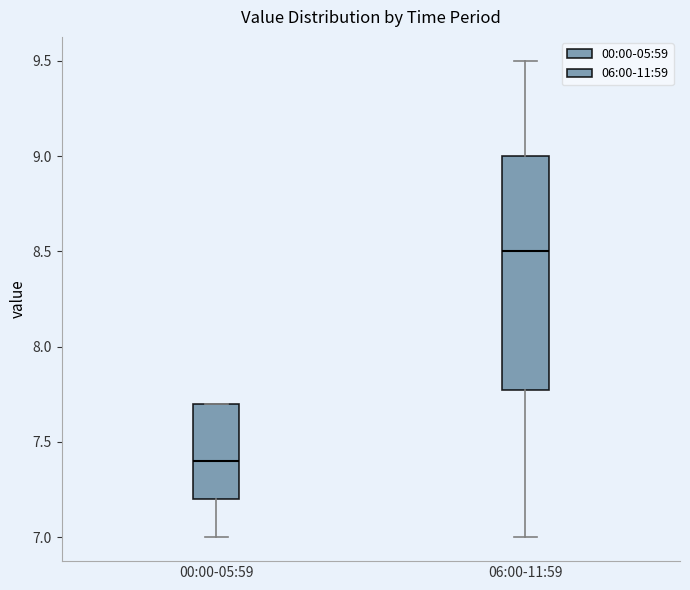

Where is the lower edge of the box for 00:00-05:59 on the y-axis? The values are not printed on the chart, so give them approximately, as read against the axis.

7.2